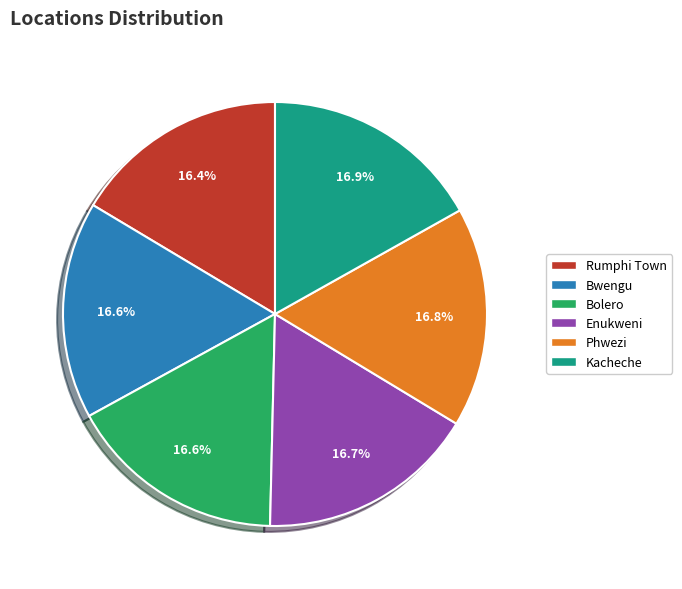

Approximately how many times larger is the value at Enukweni compared to Bolero?

1.0